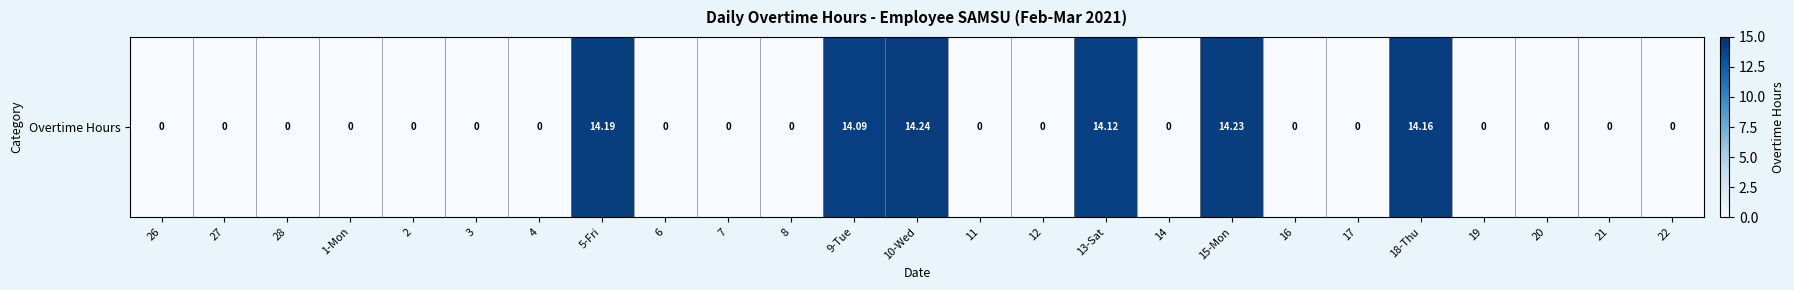

Count the number of values greater than 0.

6